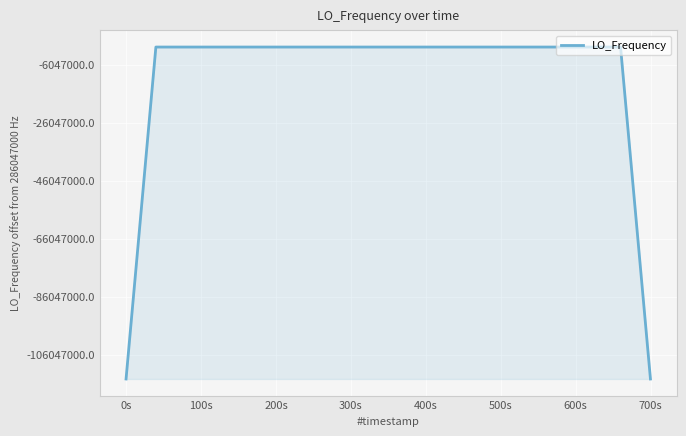

What is the greatest value displayed?

286047001.2